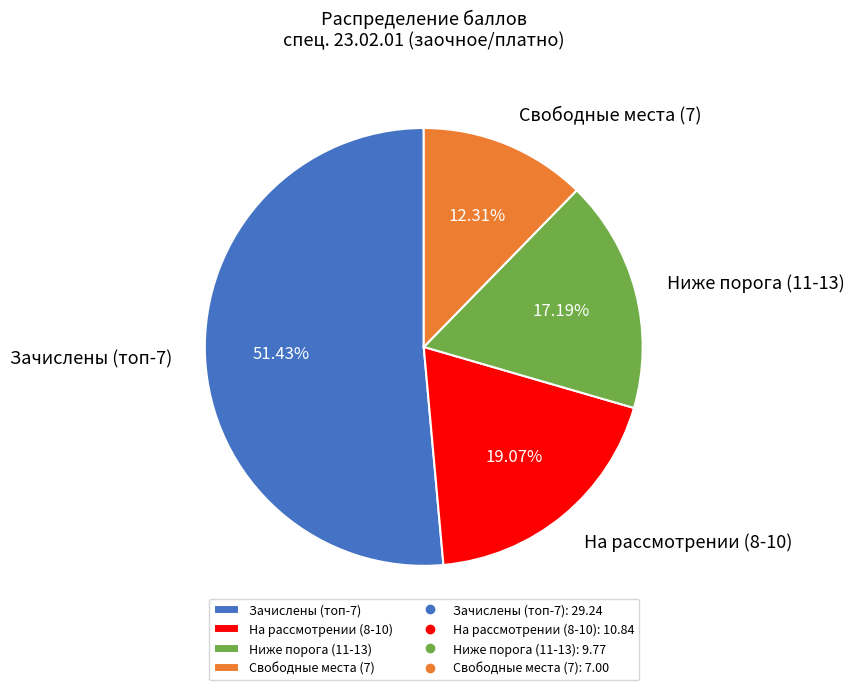

Approximately how many times larger is the value at На рассмотрении (8-10) compared to Зачислены (топ-7)?

0.4